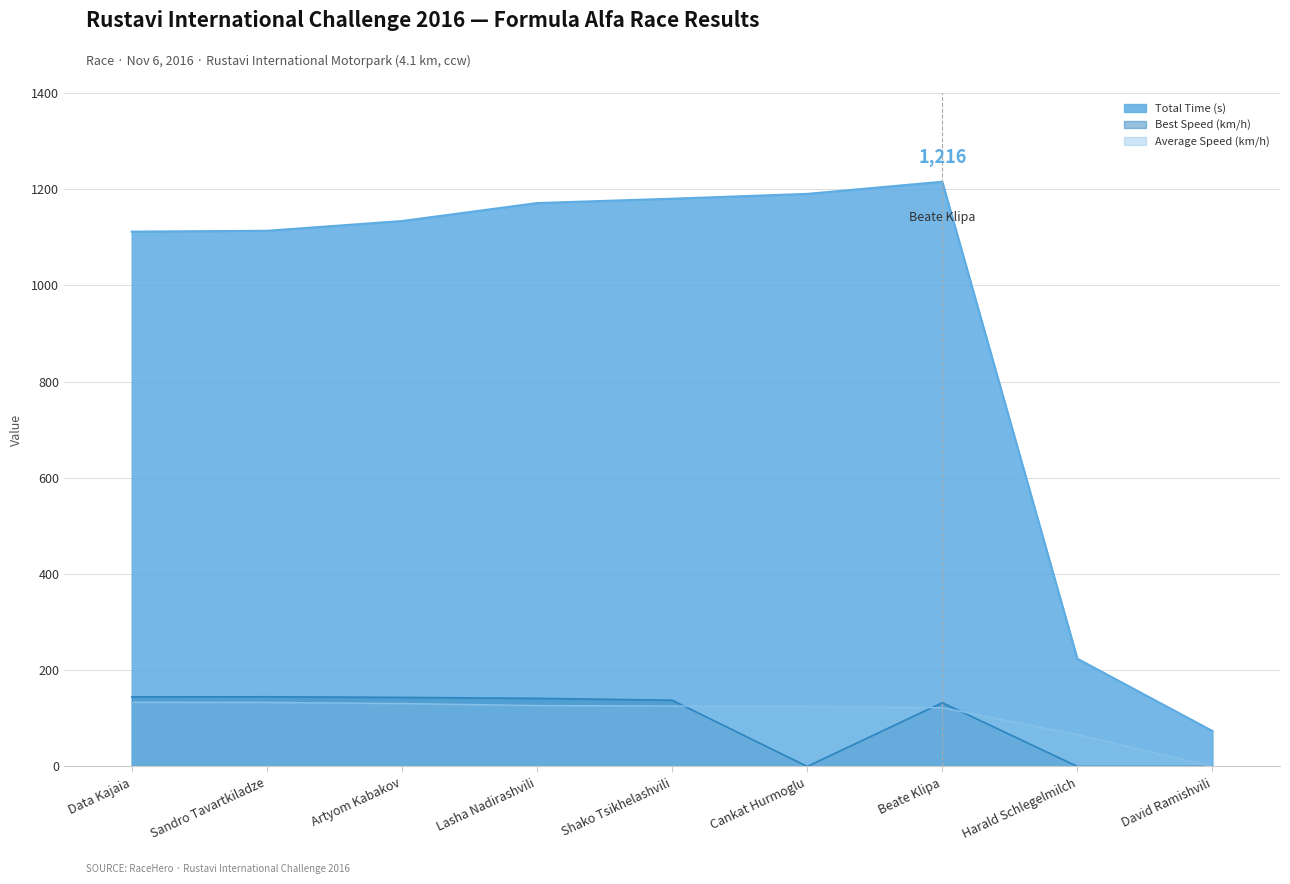

Which label corresponds to the largest value in the chart?

Beate Klipa